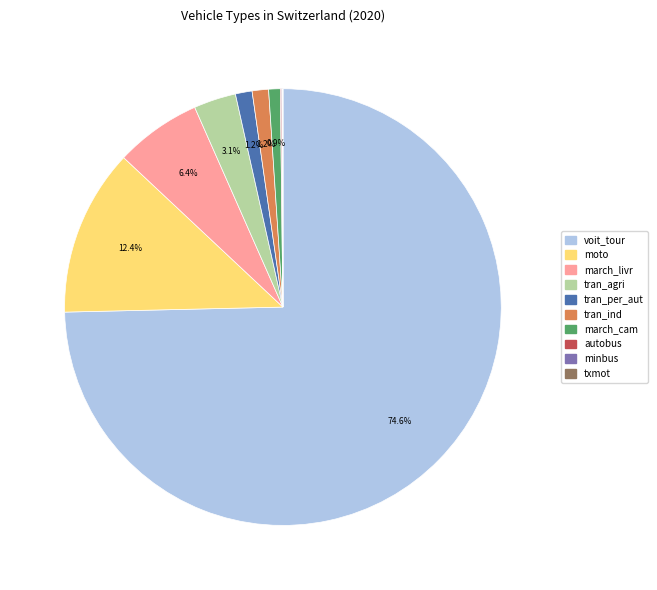

Do tran_ind and tran_per_aut together represent more than half of the pie?

No